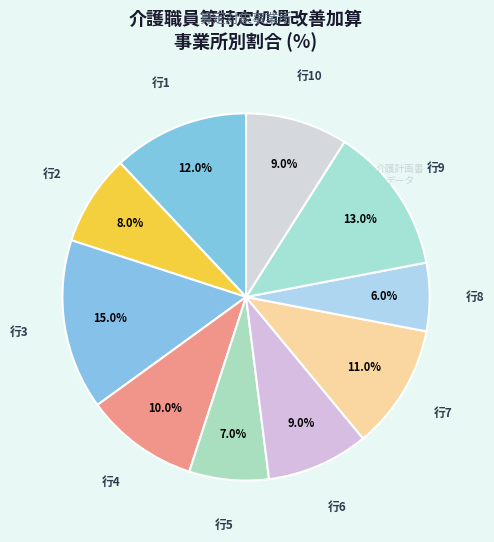

Rank the categories by value from lowest to highest.

8, 5, 2, 6, 10, 4, 7, 1, 9, 3